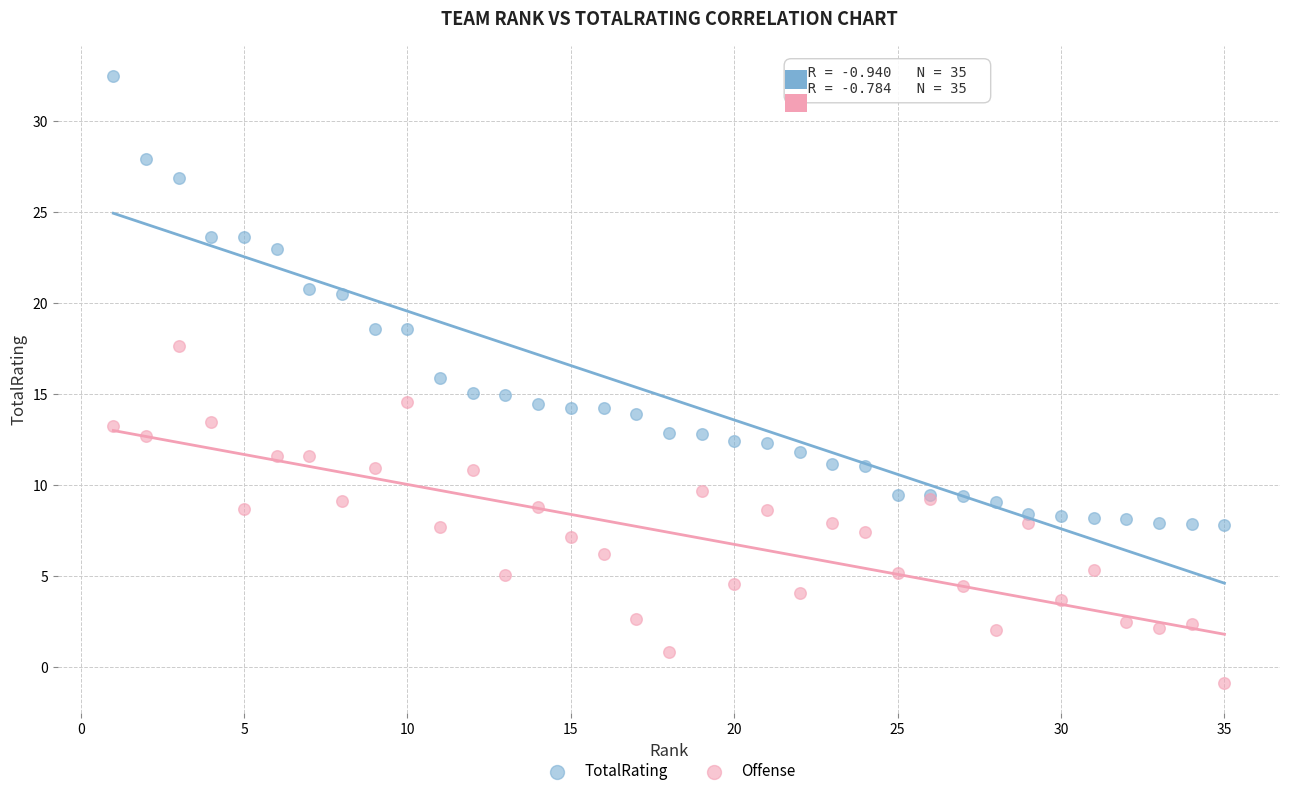

What are all the series names shown in the legend?

TotalRating, Offense